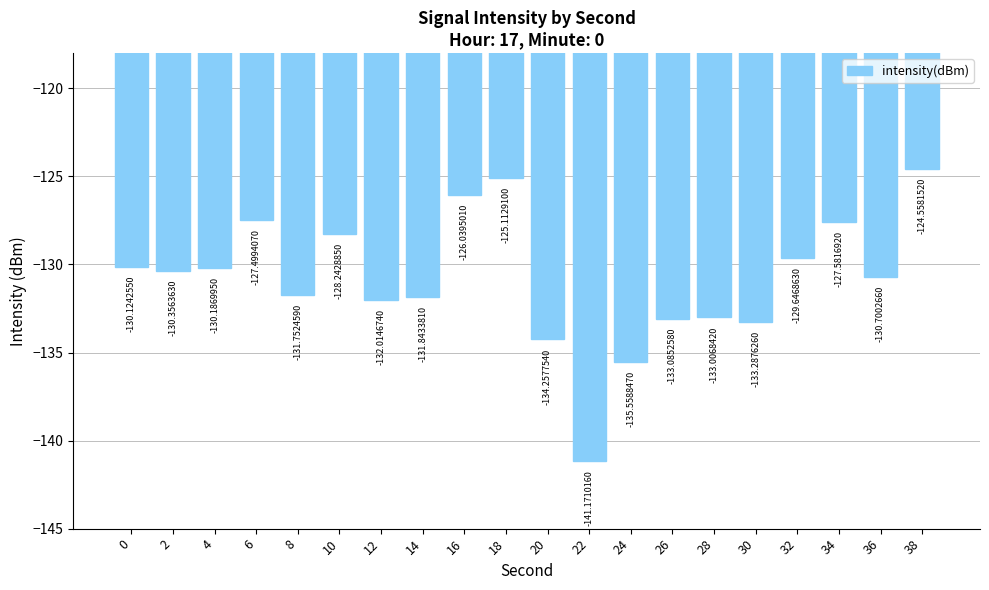

Rank the categories by value from lowest to highest.

22, 24, 20, 30, 26, 28, 12, 14, 8, 36, 2, 4, 0, 32, 10, 34, 6, 16, 18, 38